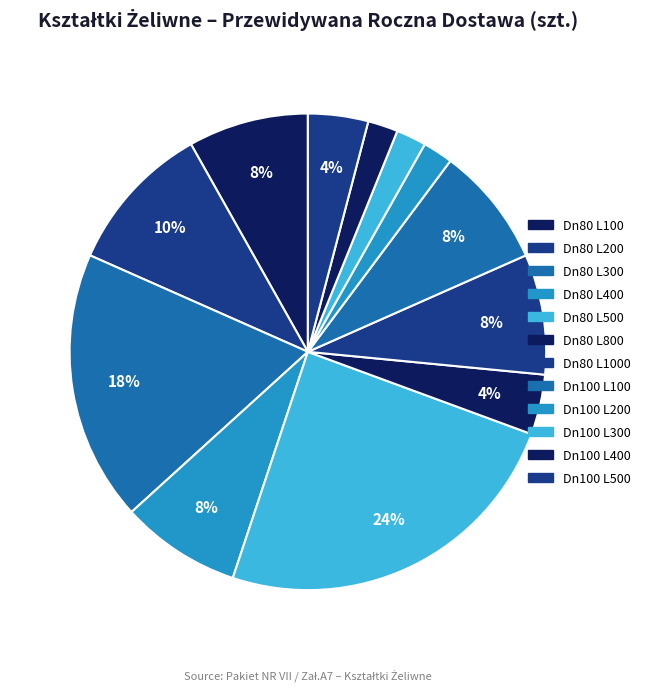

Is there any slice that represents more than half of the pie?

No